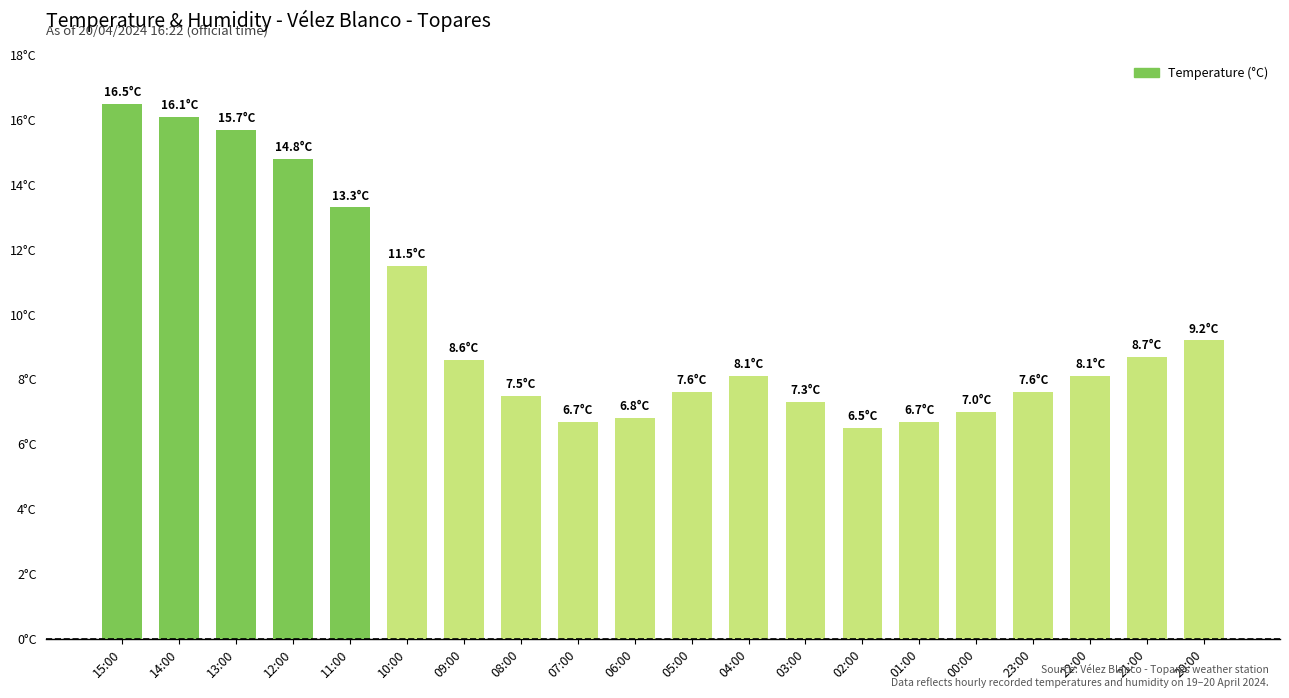

Does the chart contain any negative values?

No